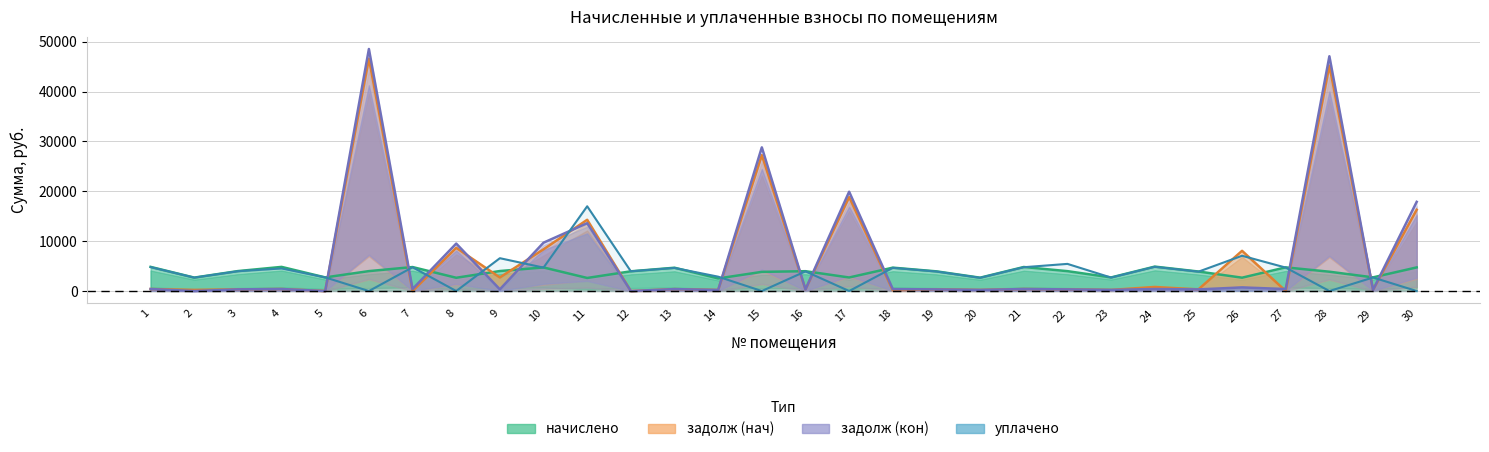

Reading left to right, transcribe all the data shown in this chart.

начислено: 4843.2	2693.3	4004.0	4843.2	2733.2	3996.0	4811.2	2661.4	4012.0	4731.2	2621.4	3956.0	4675.3	2525.5	3844.2	3980.0	2717.3	4691.3	3948.0	2677.3	4819.2	3988.0	2725.3	4899.1	3916.1	2677.3	4747.2	3876.1	2741.3	4739.3
задолж (нач): 403.6	224.4	333.7	403.6	1.7	46610.0	0.0	8660.3	2723.0	8365.1	14293.5	0.0	389.6	210.5	27253.8	331.7	18838.5	143.3	329.0	223.1	401.6	332.3	227.1	816.4	326.3	8065.8	0.0	45211.8	228.4	16307.2
задолж (кон): 403.6	0.0	333.7	403.6	0.0	48545.8	400.9	9518.6	334.3	9699.5	13605.7	0.0	389.6	210.5	28818.2	331.7	19919.1	390.9	329.0	223.1	401.6	332.3	227.1	408.3	326.3	729.5	395.6	47089.5	228.4	17890.7
уплачено: 4802.0	2693.3	3970.0	4530.5	2736.9	0.0	4770.2	0.0	6586.8	4700.0	17000.0	3956.0	4635.5	2882.0	0.0	3946.2	0.0	4651.4	3914.4	2654.5	4778.2	5446.0	2702.1	4857.4	3882.8	7075.2	4706.8	0.0	2717.9	0.0